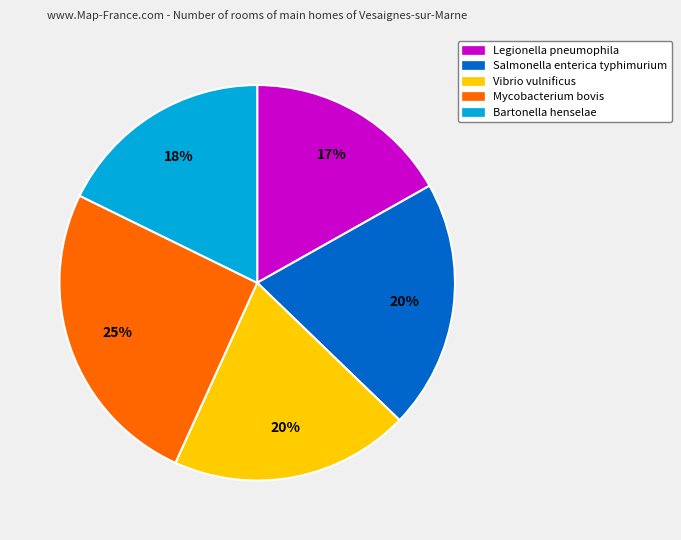

Is it true that Vibrio vulnificus is 8% of the pie?

False